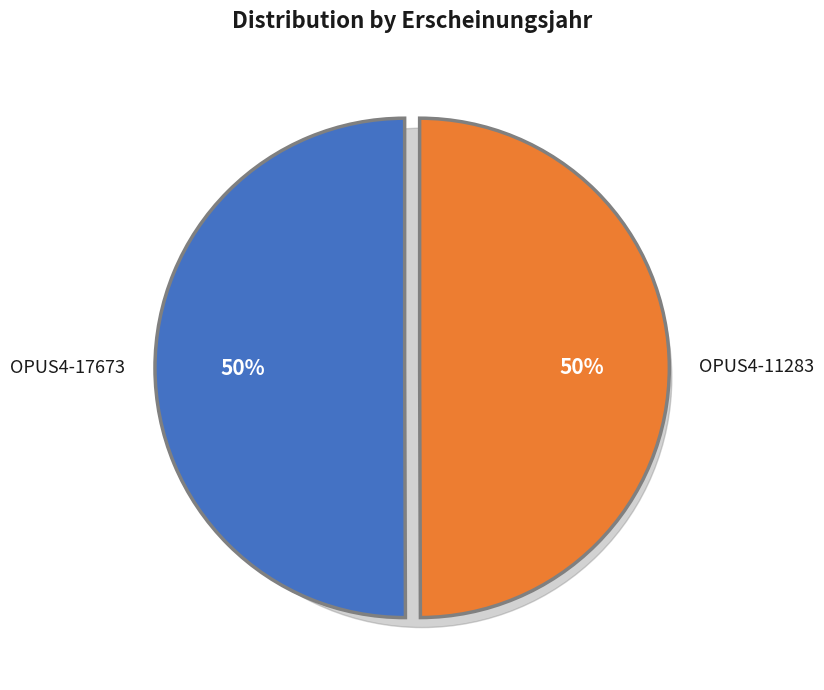

True or false: OPUS4-17673 accounts for 37% of the total.

False